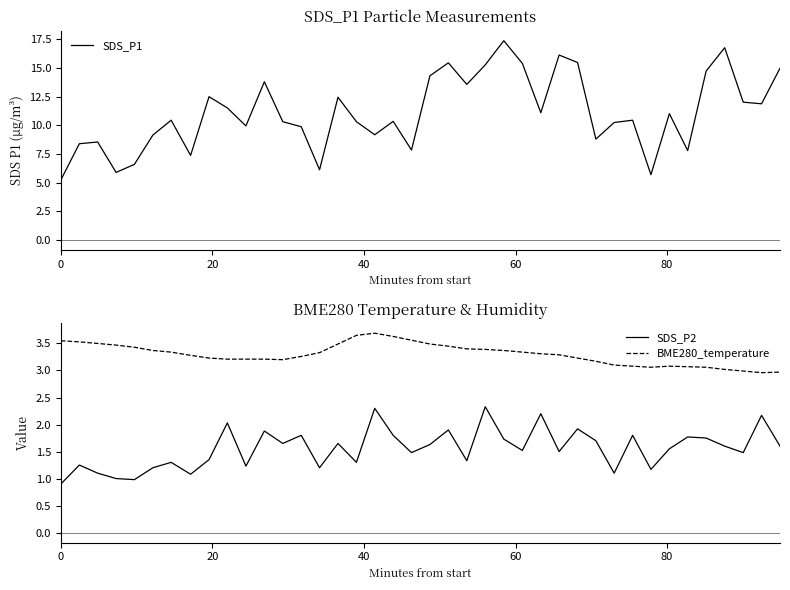

True or false: SDS_P2 and BME280_temperature cross at least once.

False